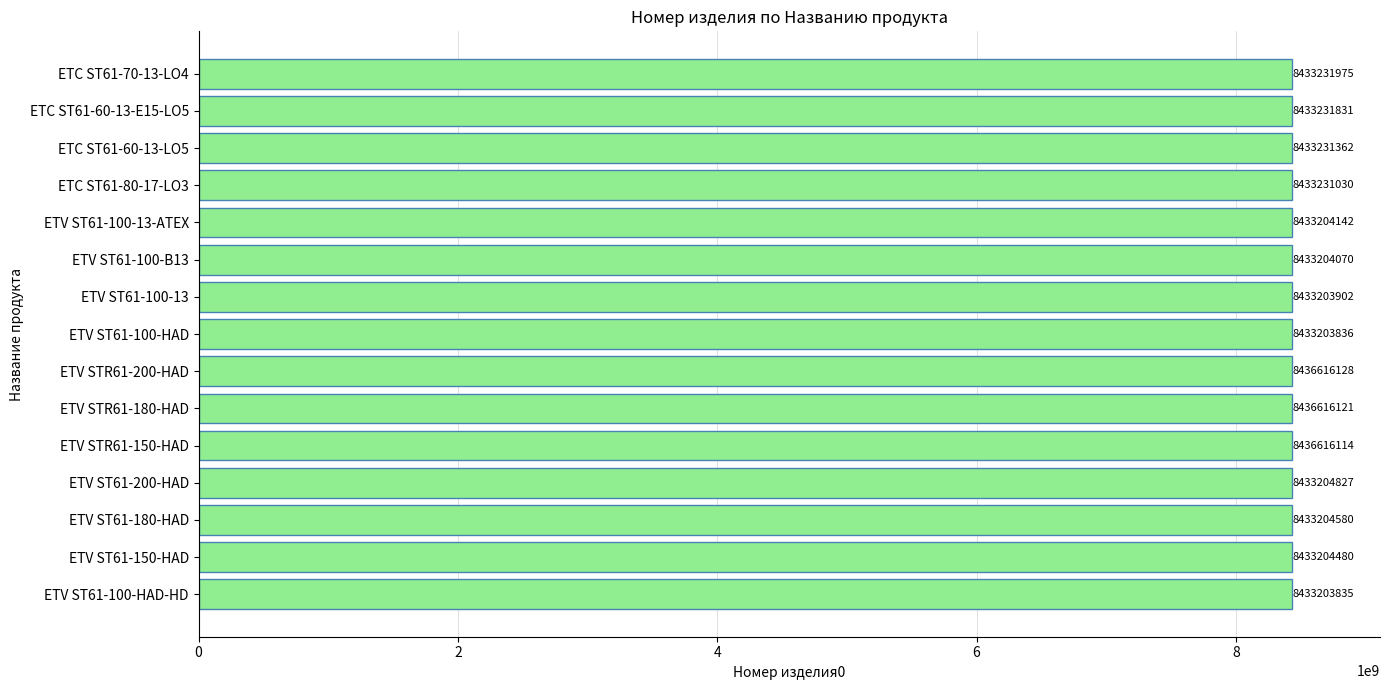

The chart shows a value of 13186237346 at ETV ST61-200-HAD. True or false?

False